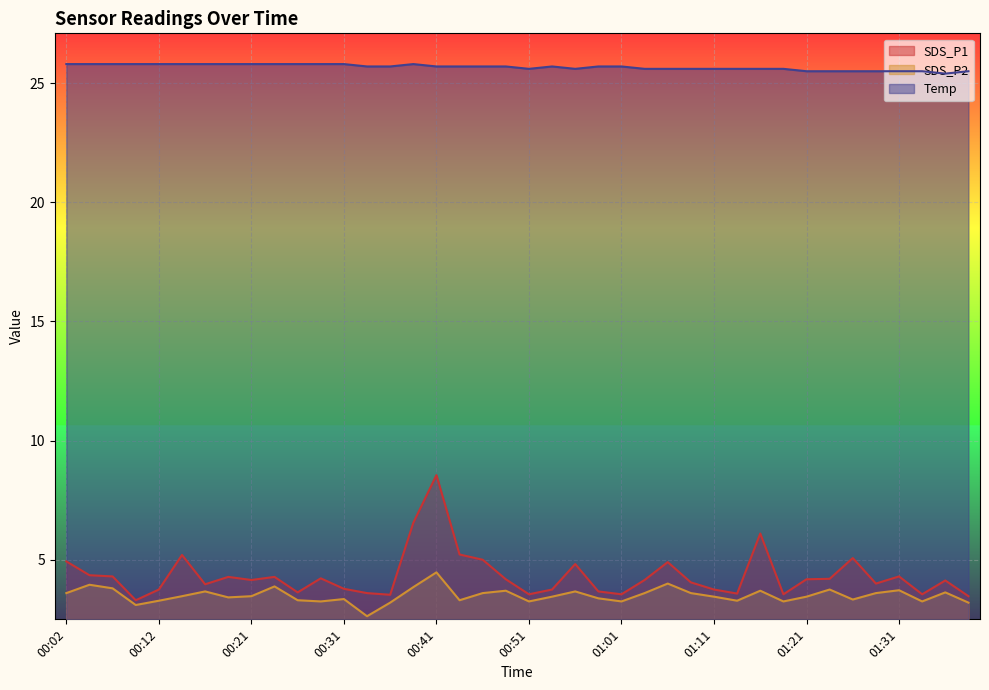

In SDS_P1, how many points are lower than both neighbors (excluding endpoints)?

11